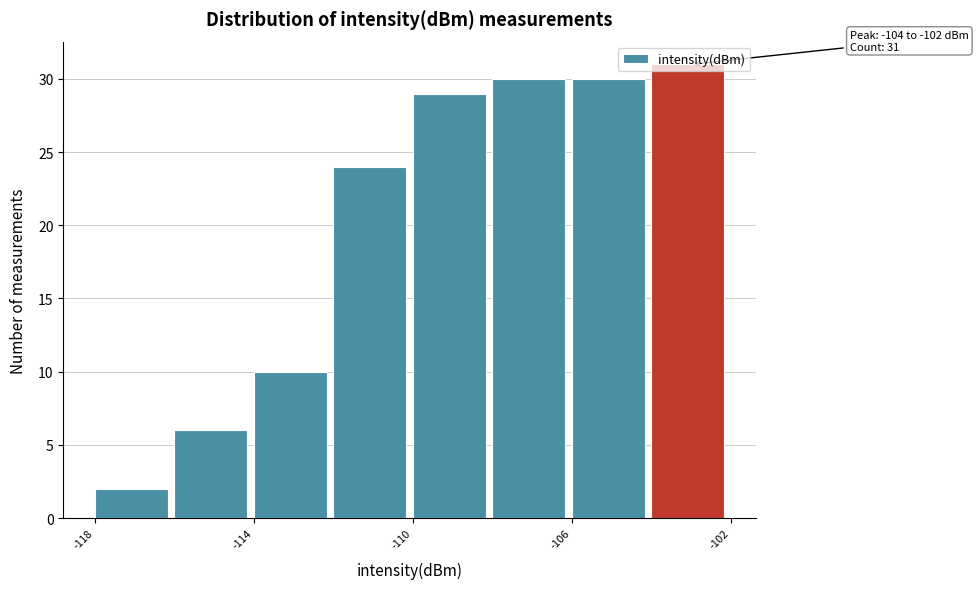

Over which range of the x-axis is the bar tallest?

-104 to -102